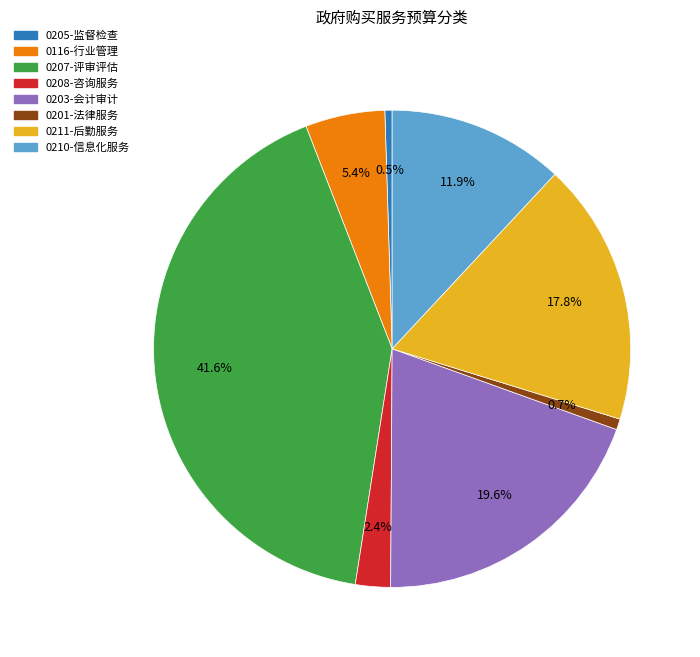

Is there a majority slice in this chart?

No